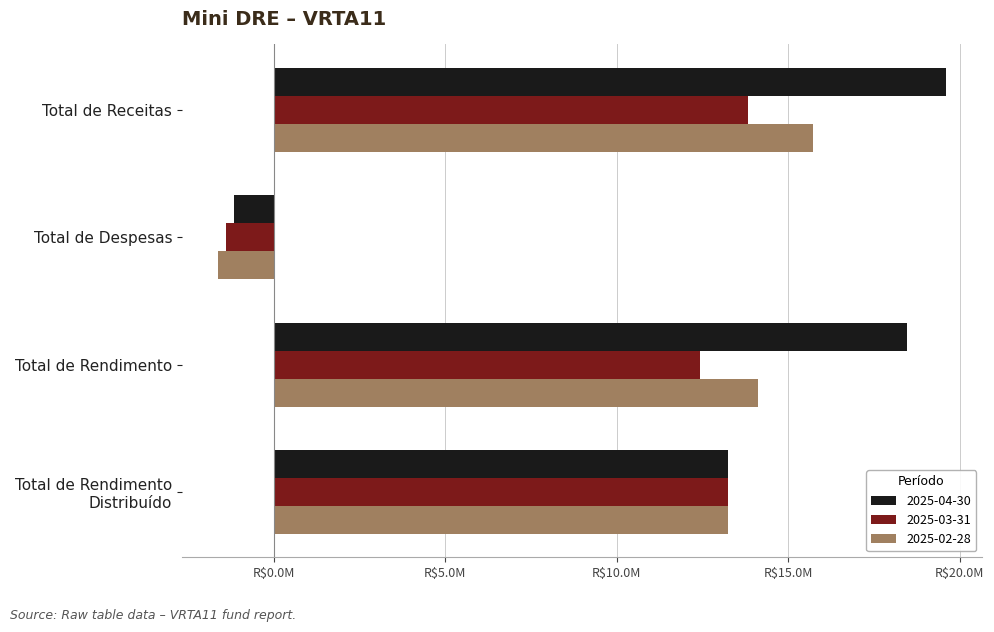

What are all the series names shown in the legend?

2025-04-30, 2025-03-31, 2025-02-28